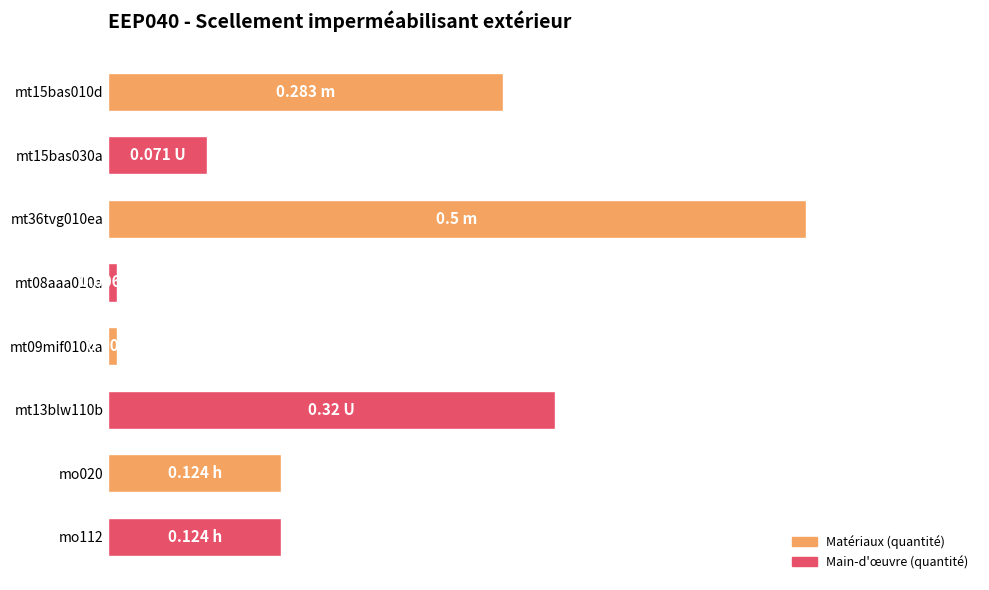

Does the chart contain any negative values?

No